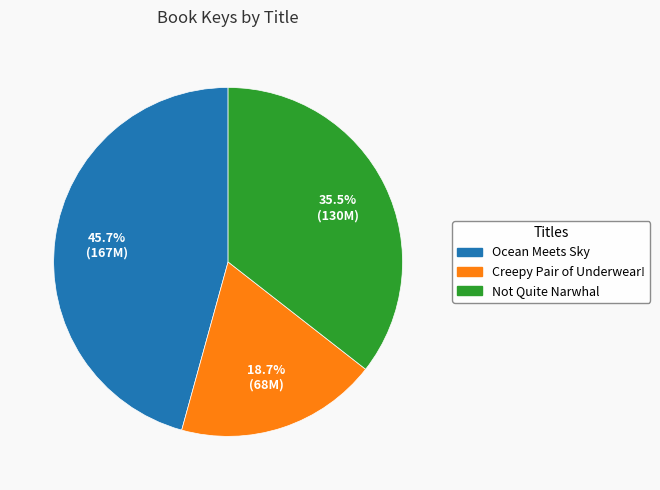

How much of the chart is everything except Not Quite Narwhal?

64.5%